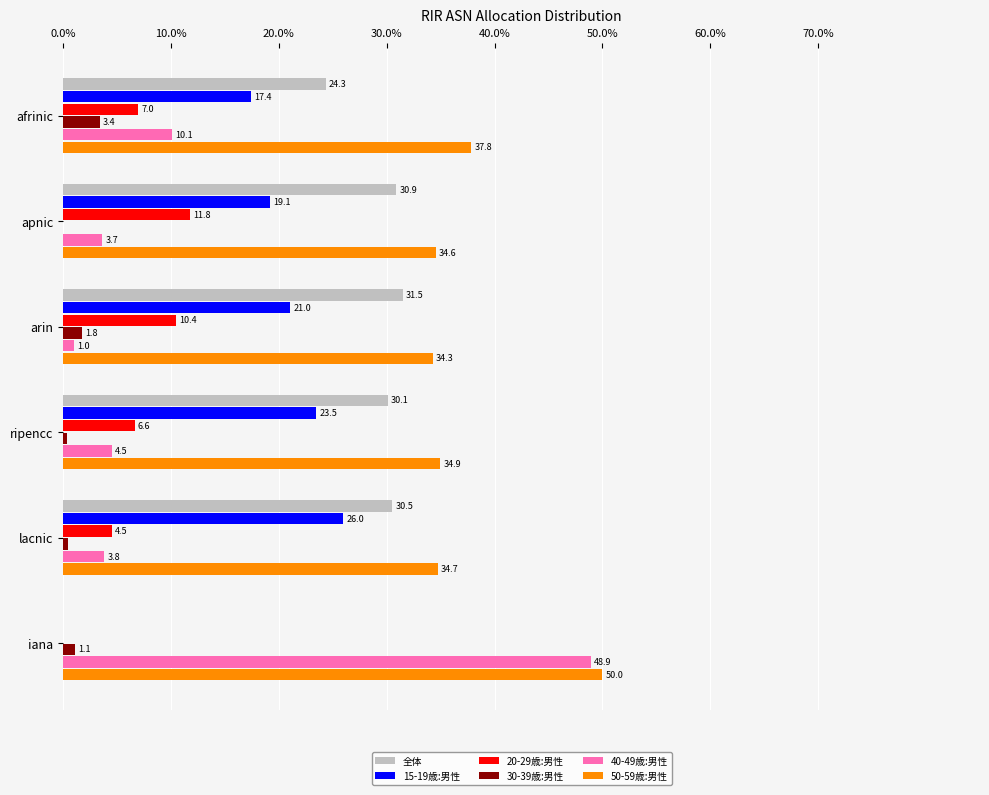

Is the value of 全体 at ripencc greater than the value of 20-29歳:男性 at lacnic?

Yes